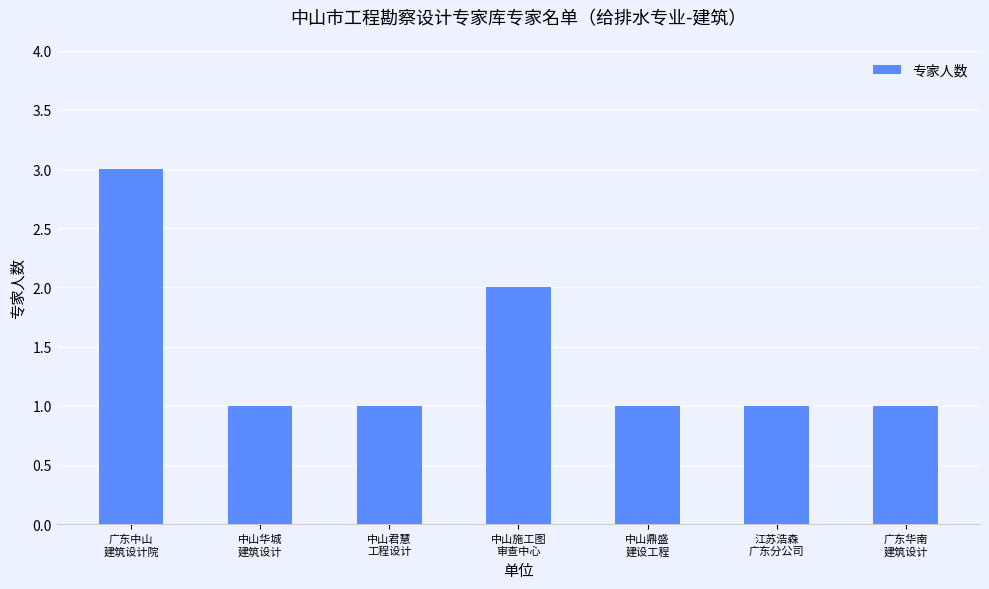

What is the sum of all values?

10